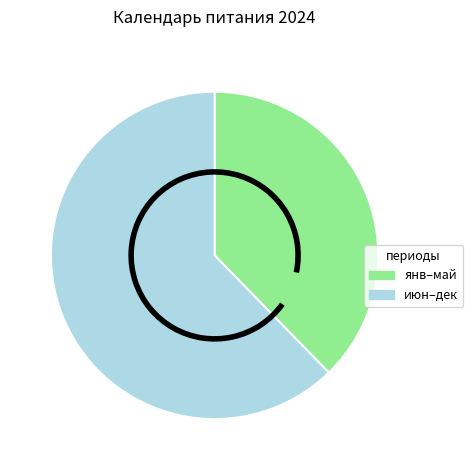

Does any single category account for the majority?

Yes